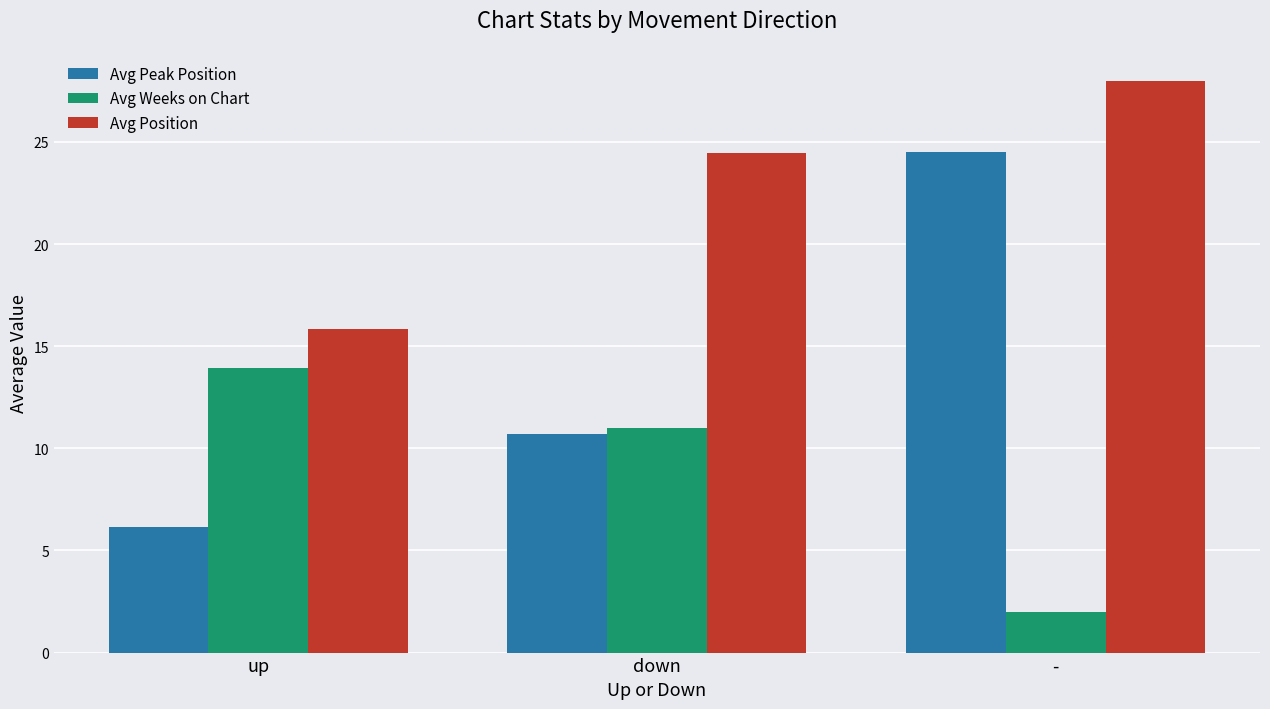

What is the value of the Avg Position bar at the 2nd from the left?

24.4